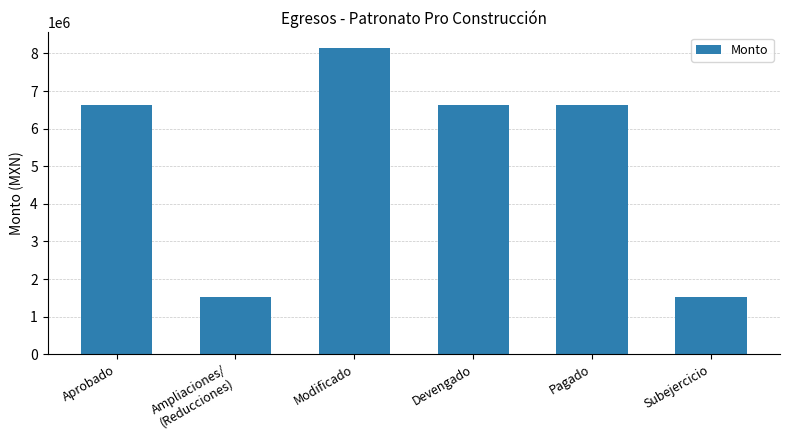

What is the value of the 1st bar from the left?

6640823.5